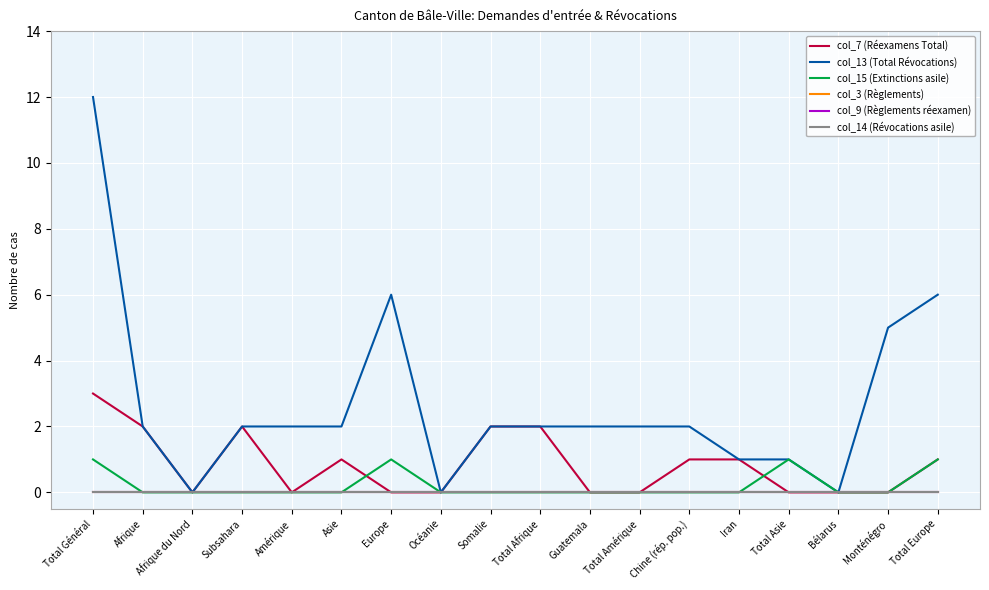

Does the chart display data point markers on the line(s)?

No